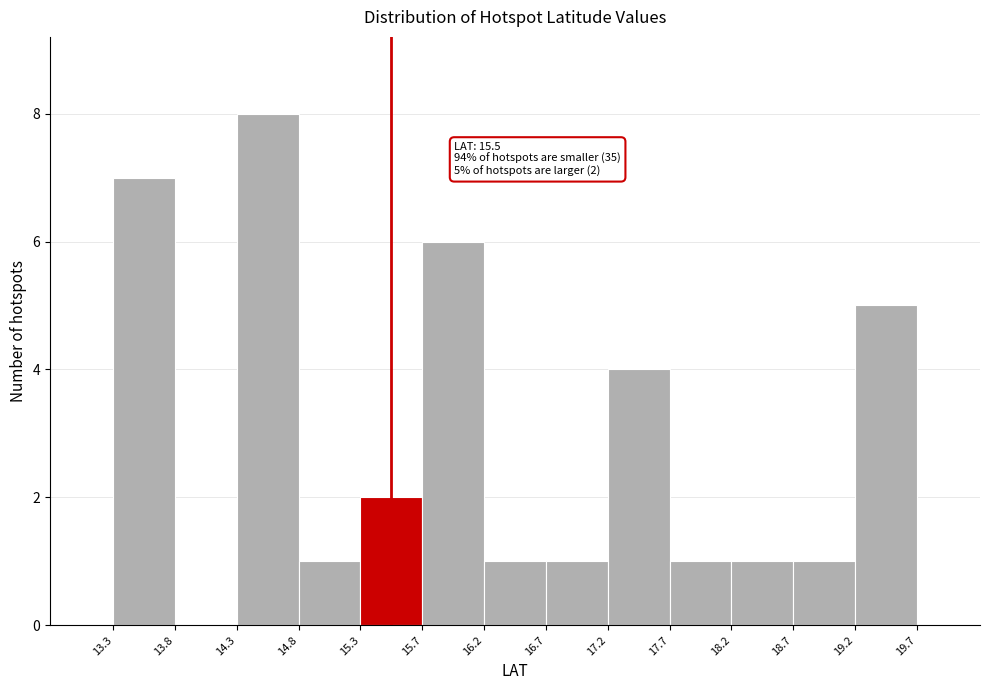

Over which range of the x-axis is the bar tallest?

14.3 to 14.8